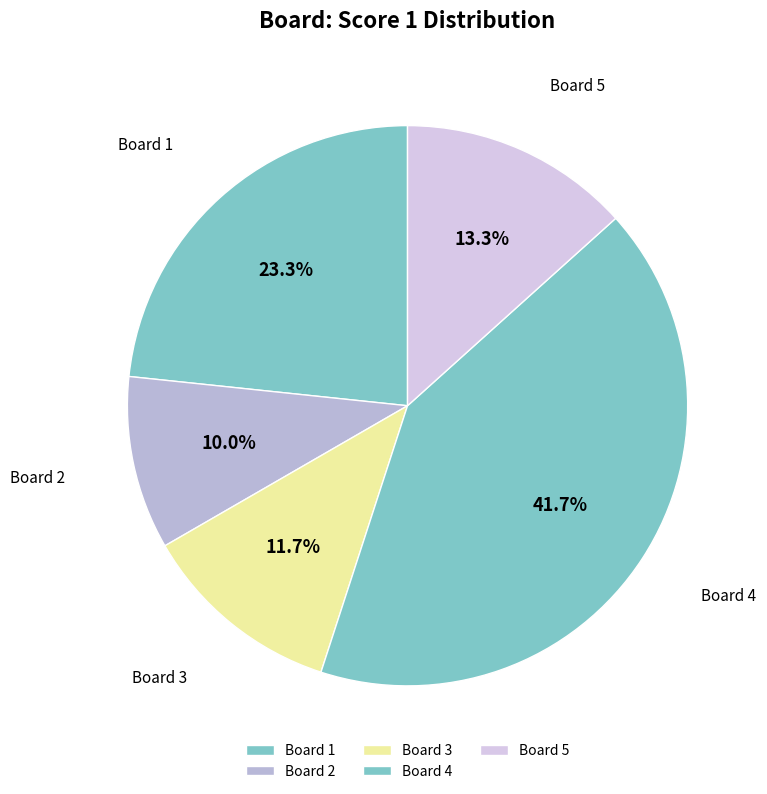

Which slice is the largest?

Board 4